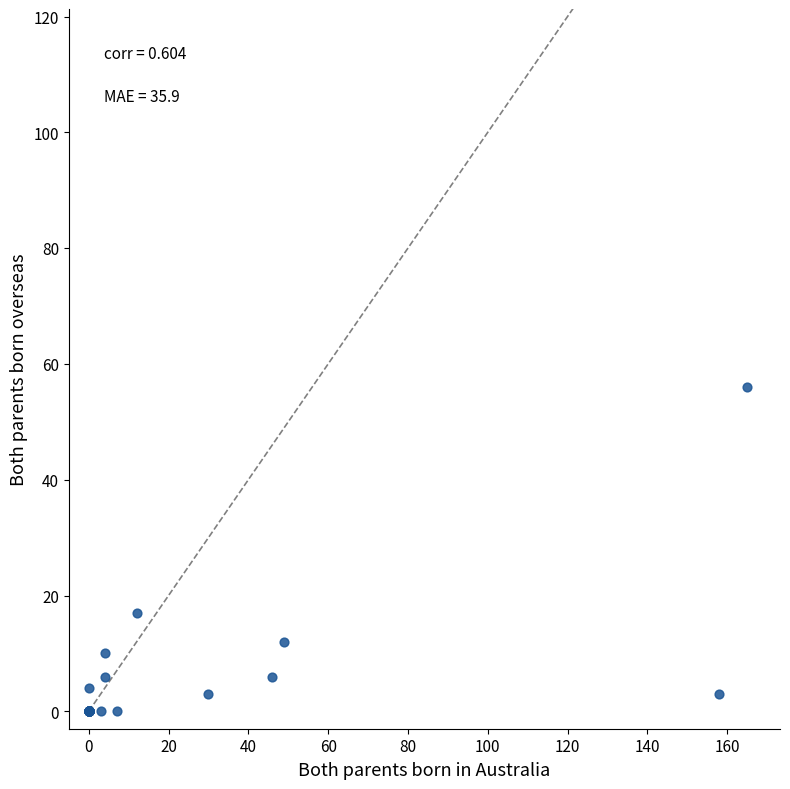

What Y value in the scatter plot is closest to 28?

17